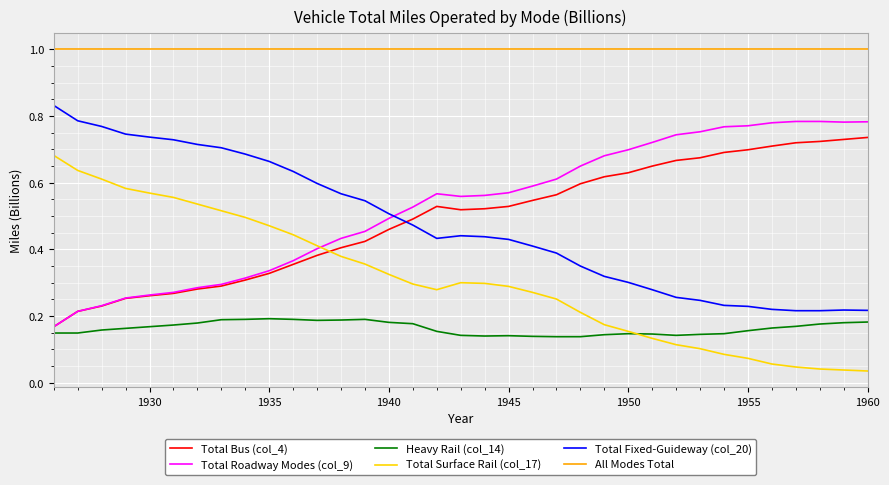

How many times do Total Surface Rail (col_17) and Total Bus (col_4) cross each other?

1